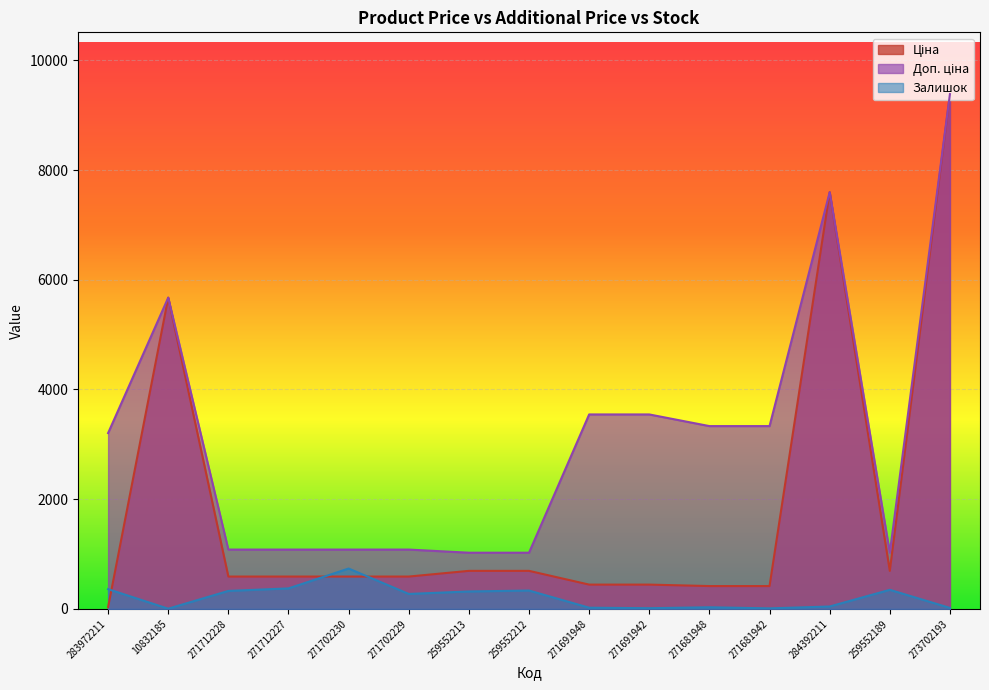

Which series has the largest total across all categories?

Доп. ціна